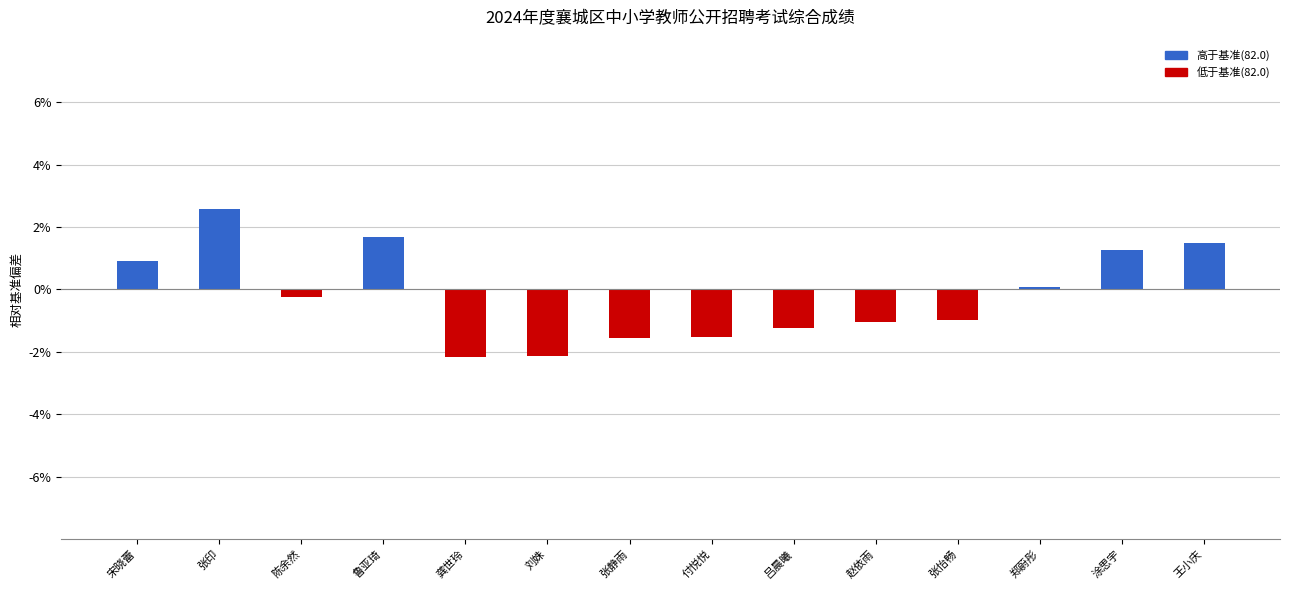

Between 张印 and 王小庆, which is larger?

张印